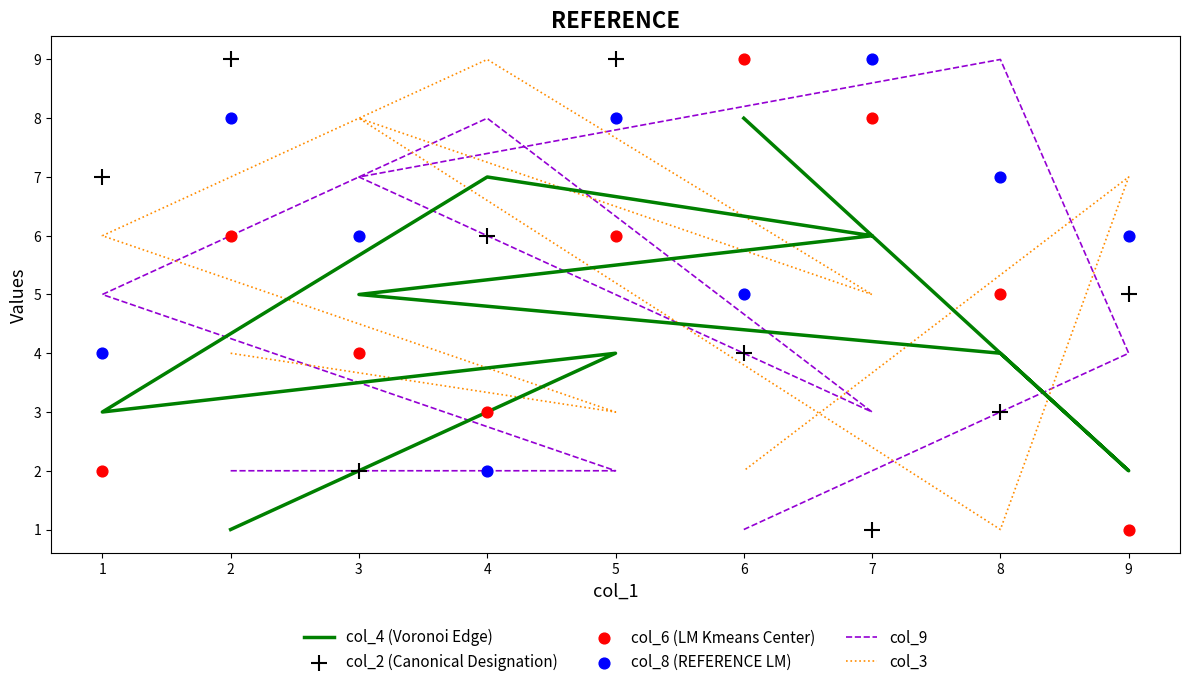

What is the total value across all series at 9?

25